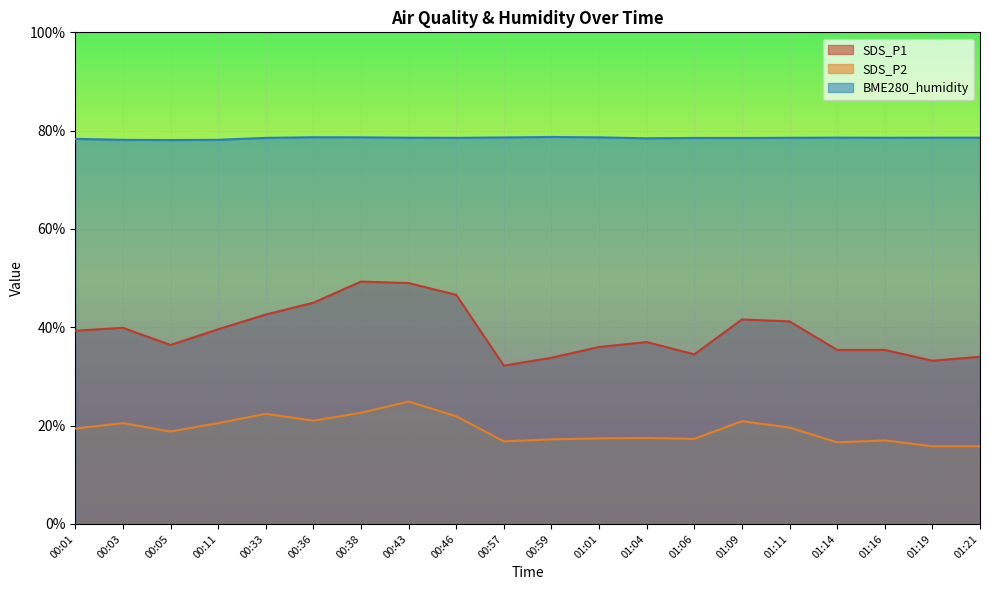

What is the total value across all series at 01:04?

132.9